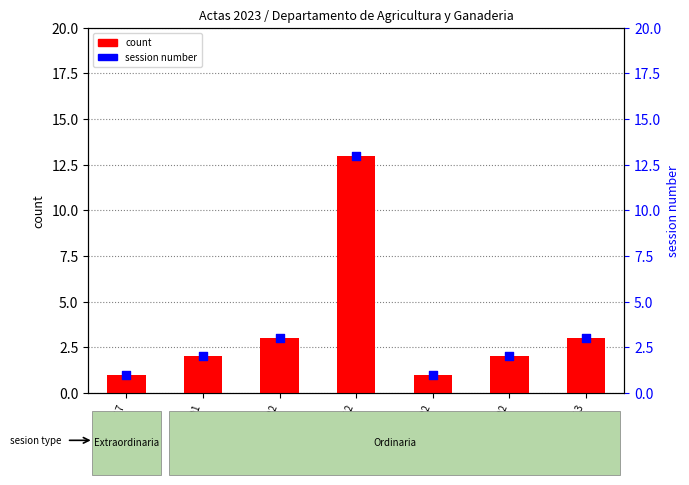

Which series has the largest Y range (max minus min)?

count